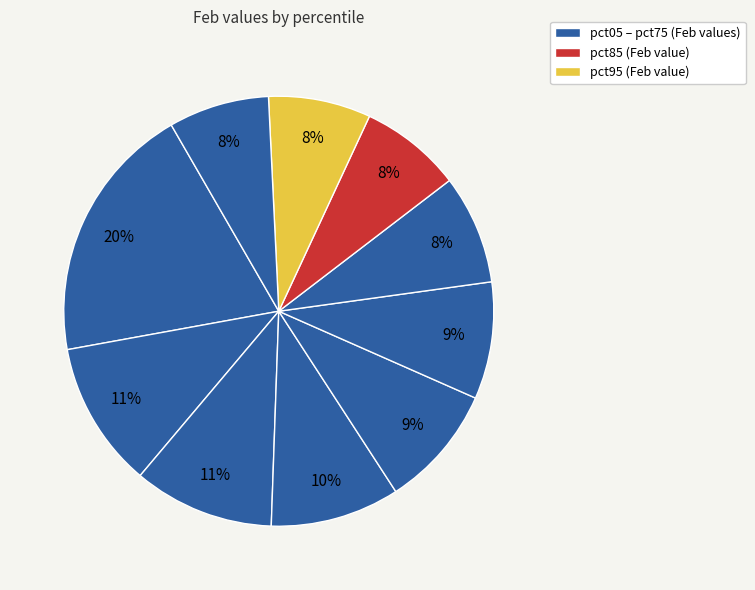

Count the number of slices in the pie.

10